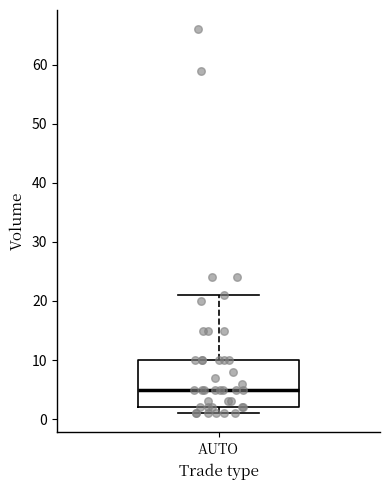

Where is the upper edge of the box for AUTO on the y-axis? The values are not printed on the chart, so give them approximately, as read against the axis.

10